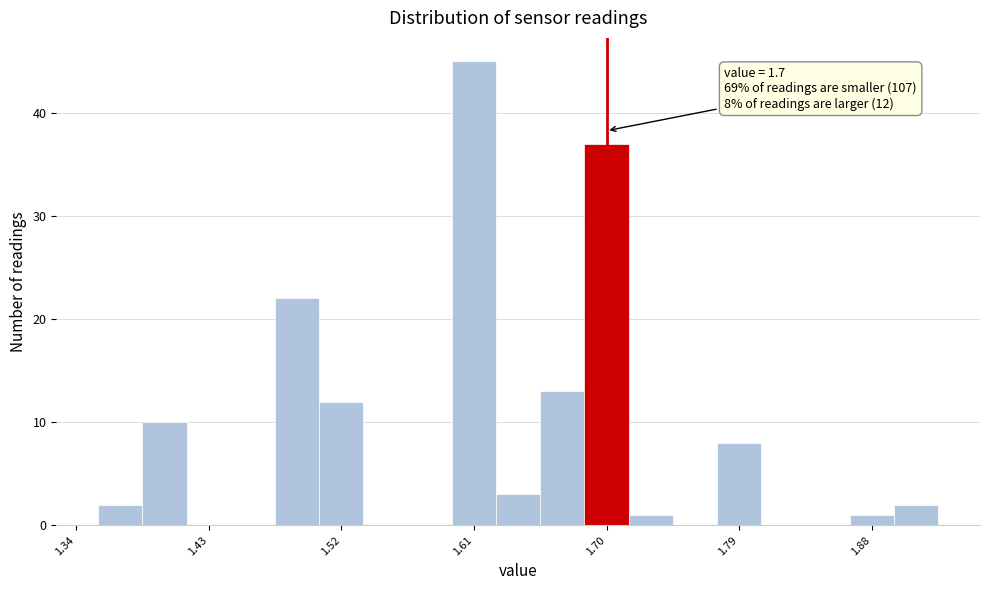

Read against the x-axis, roughly where is the centre of the tallest bar?

1.61